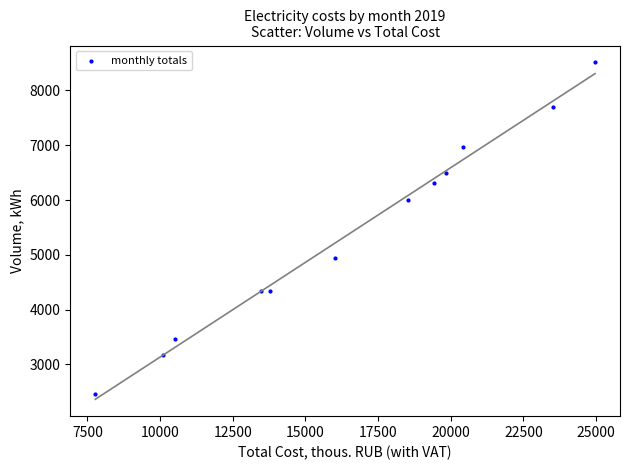

What is the average Y value?

5390.0